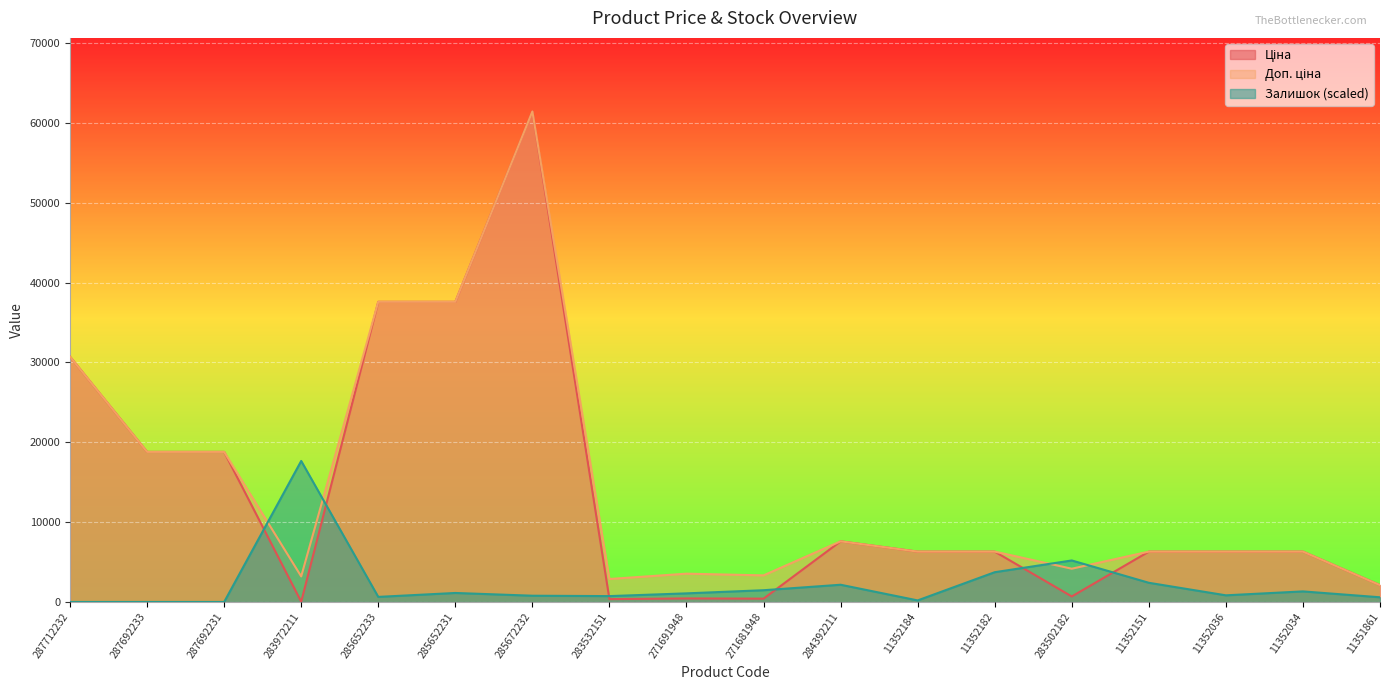

Rank the series at 287692231 from highest to lowest value.

Ціна, Доп. ціна, Залишок